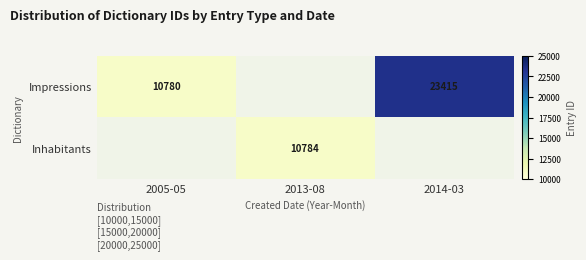

Is the value of Inhabitants at 2013-08 greater than the value of Impressions at 2005-05?

Yes